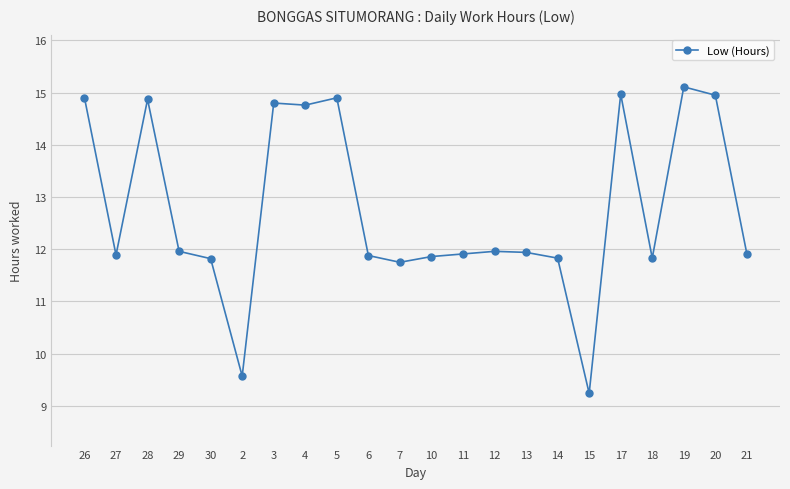

How many data points does each series have?

22